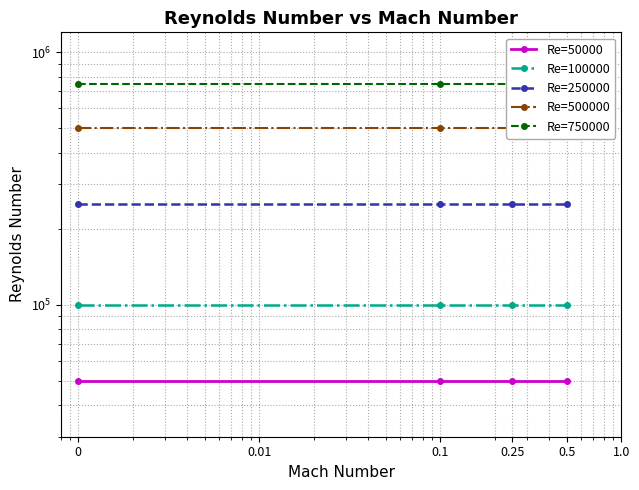

True or false: Re=250000 and Re=100000 cross at least once.

False